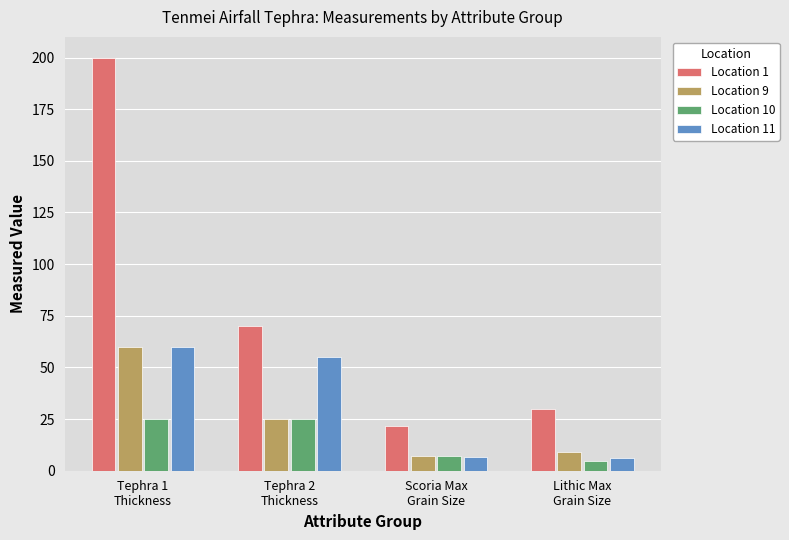

Which series has the largest range (max minus min)?

Location 1